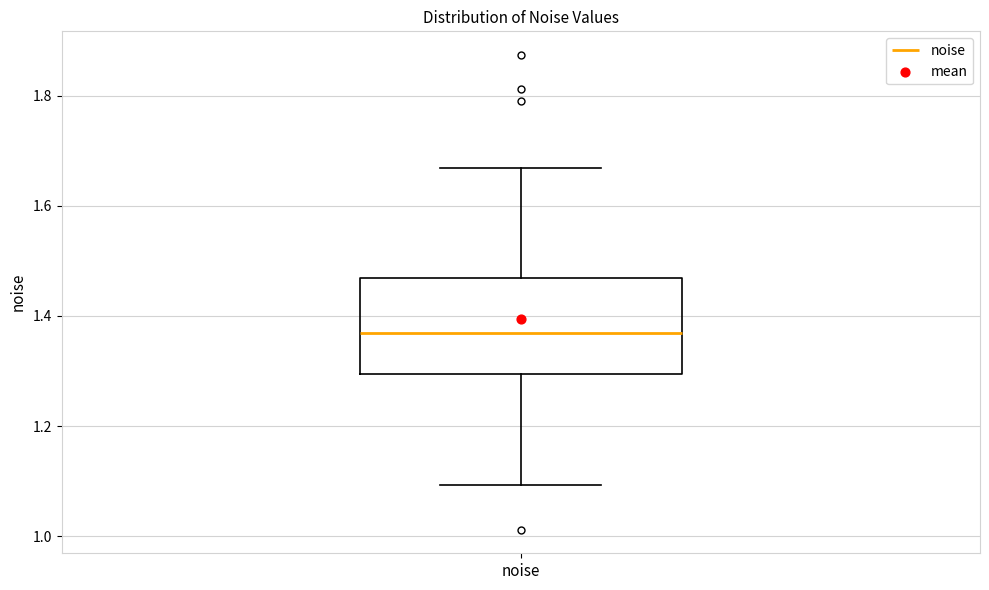

Read this box plot against the y-axis: the position of the median line, the range covered by the box, and the ends of both whiskers. The values are not printed on the chart, so give them approximately, as read against the axis.

median 1.36, box 1.30 to 1.46, whiskers 1.10 to 1.66